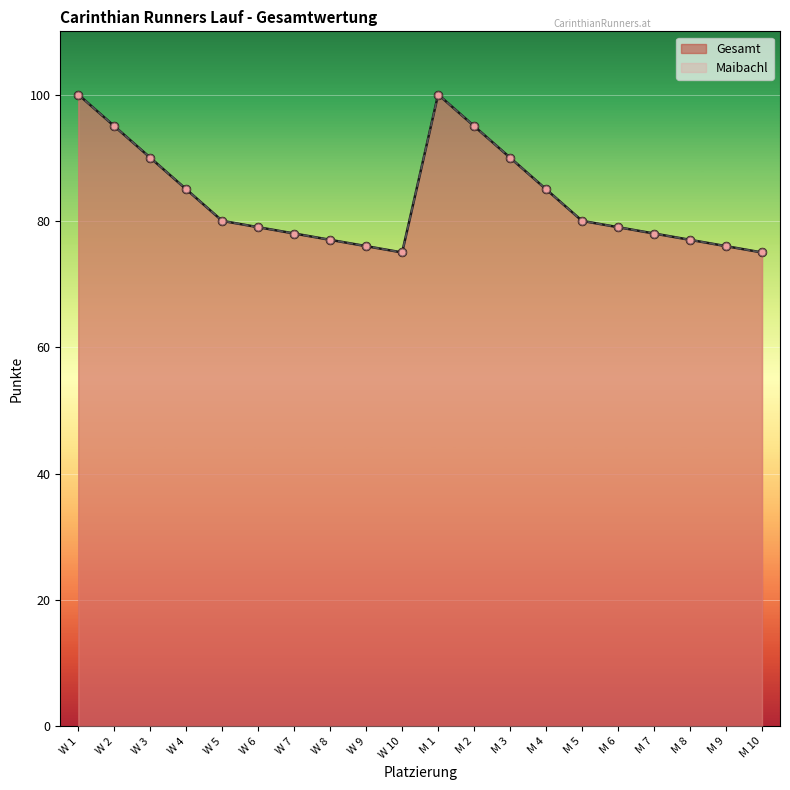

Which series has the largest total across all categories?

Gesamt